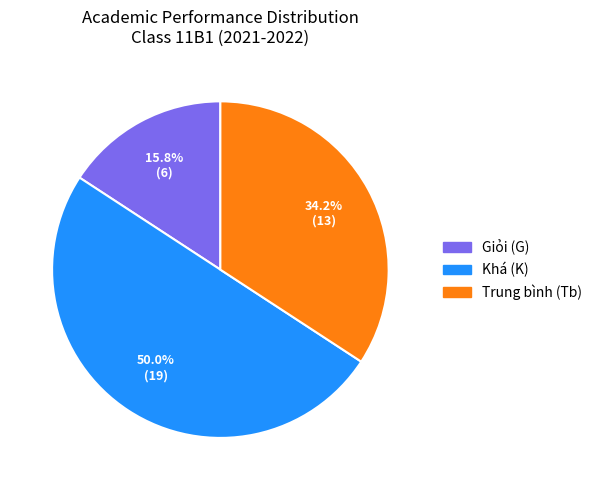

Which category has the smallest portion of the pie?

Giỏi (G)